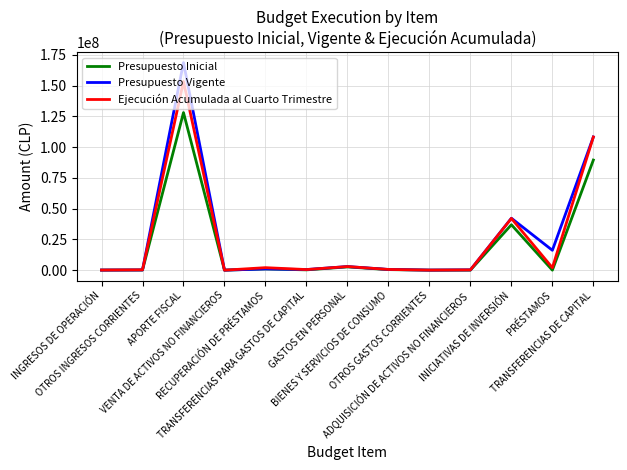

Which series has the largest range (max minus min)?

Presupuesto Vigente